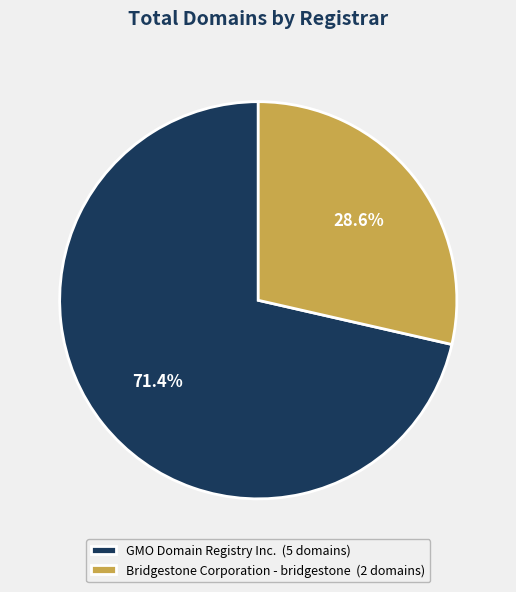

To the nearest percent, what is the combined percentage of Bridgestone Corporation - bridgestone and GMO Domain Registry Inc.?

100%